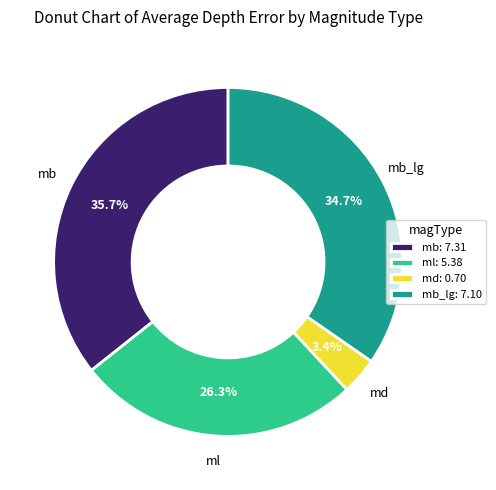

Which category has the biggest portion of the pie?

mb: 7.31